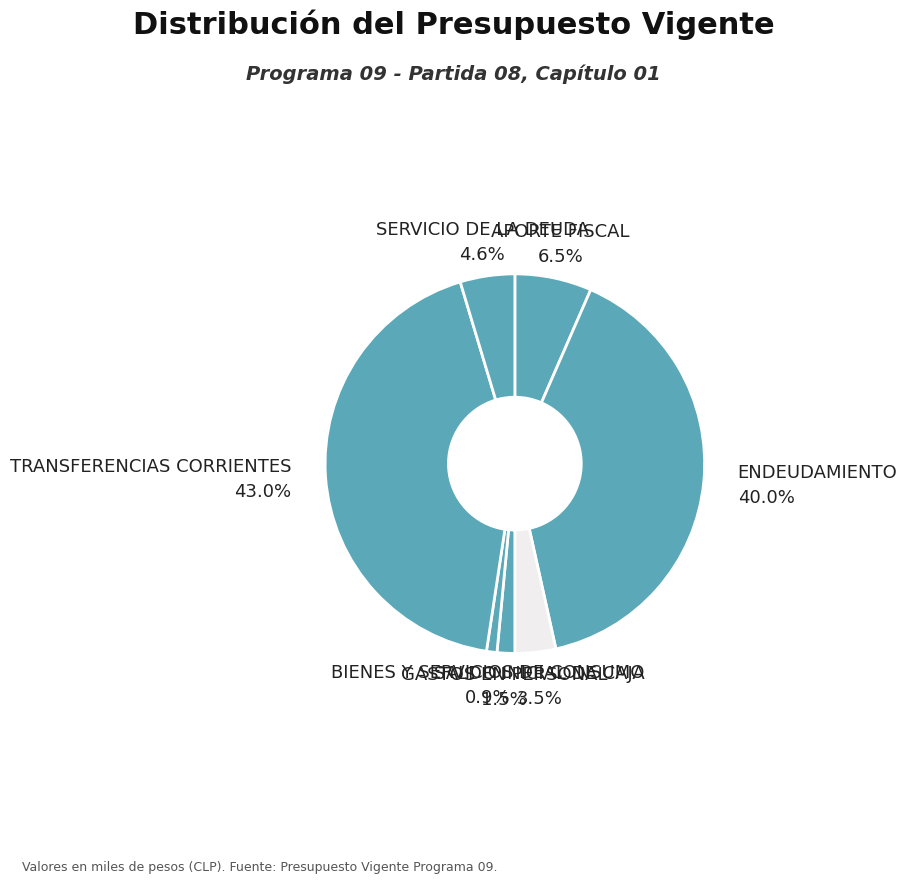

What is the smallest slice in the pie chart?

BIENES Y SERVICIOS DE CONSUMO